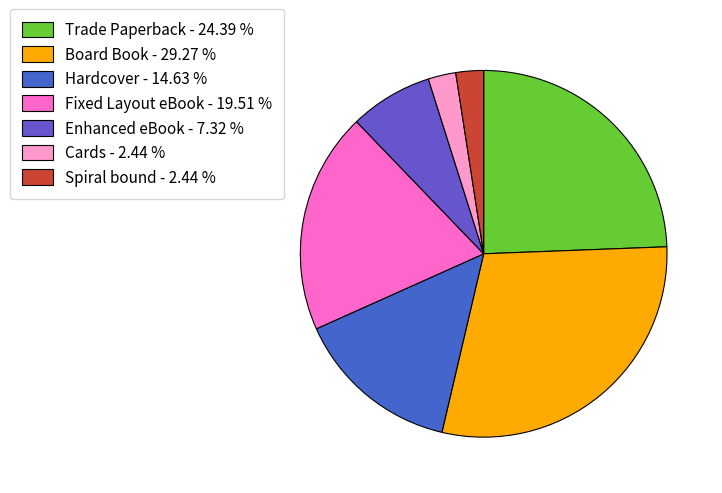

True or false: Cards accounts for 12% of the total.

False